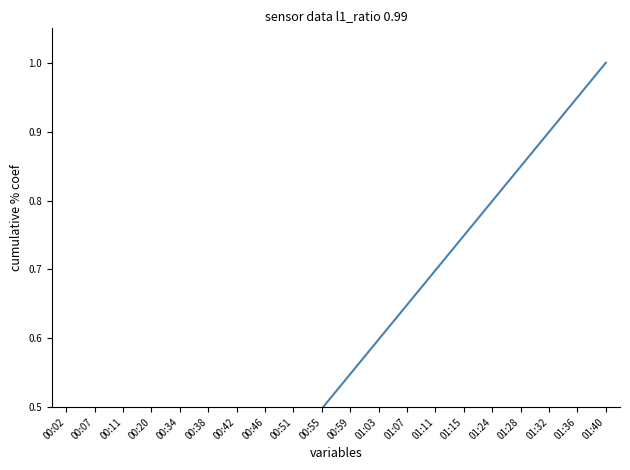

Rank the categories by value from highest to lowest.

01:40, 01:36, 01:32, 01:28, 01:24, 01:15, 01:11, 01:07, 01:03, 00:59, 00:55, 00:51, 00:46, 00:42, 00:38, 00:34, 00:20, 00:11, 00:07, 00:02